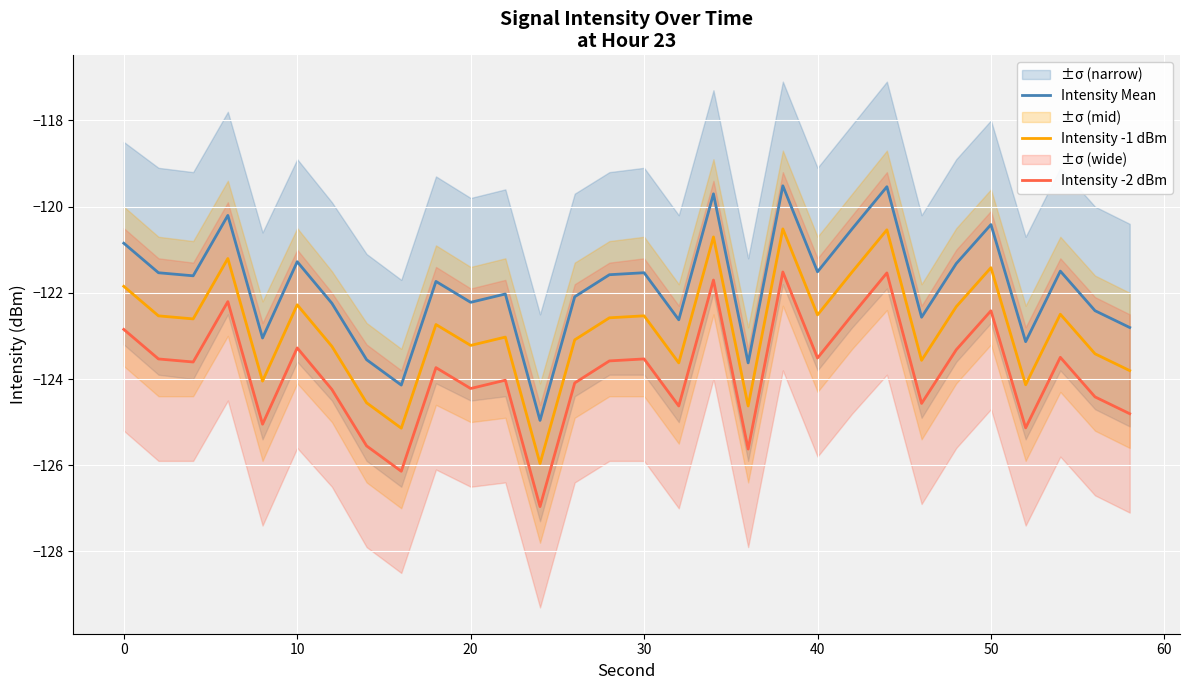

True or false: Intensity -2 dBm and Intensity -1 dBm intersect in this chart.

False